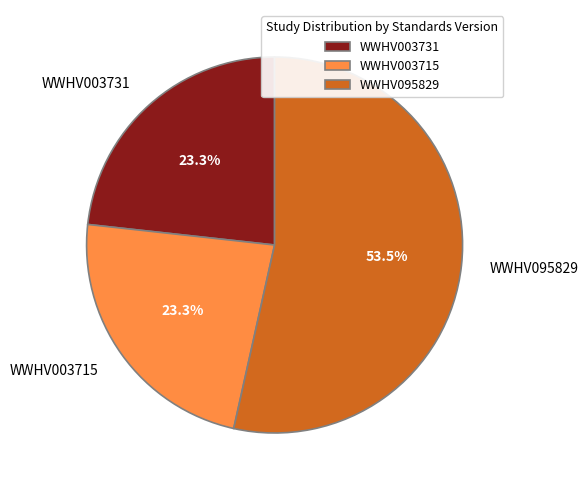

Which category has the biggest portion of the pie?

WWHV095829